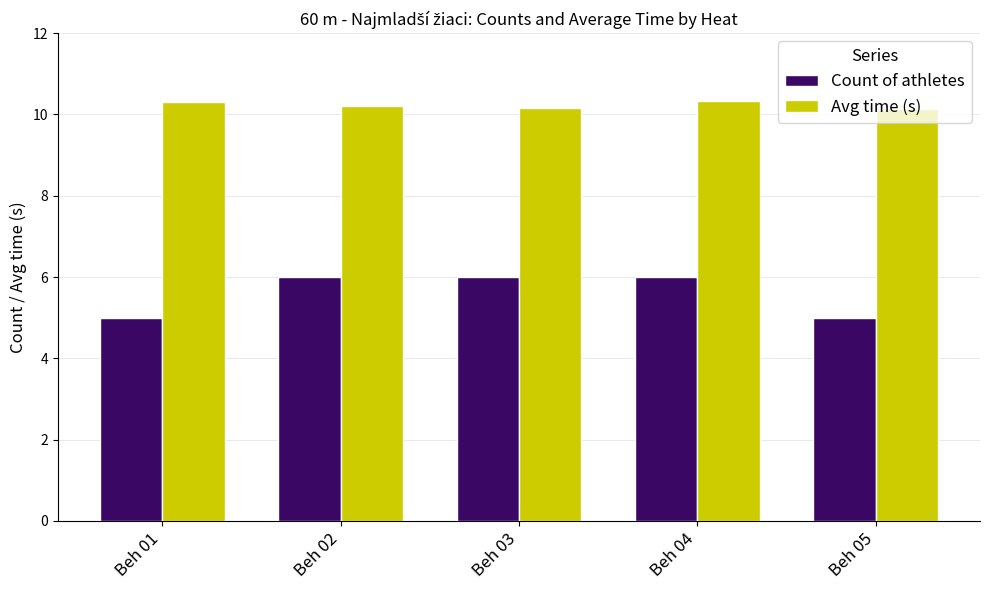

What is the sum of all Avg time (s) values?

51.1